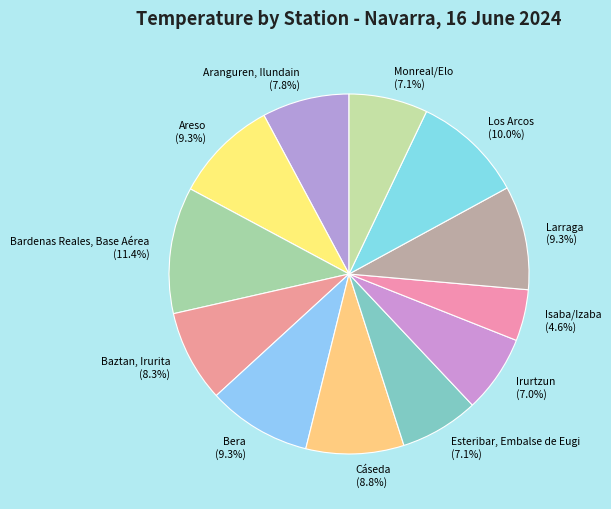

Count the number of slices in the pie.

12